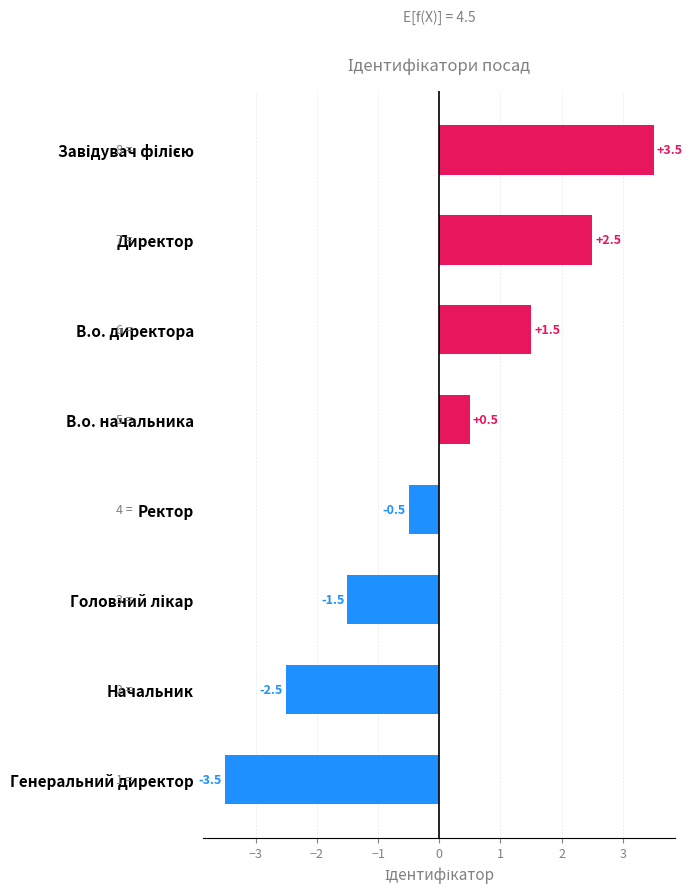

Which has a higher value, Директор or Ректор?

Директор